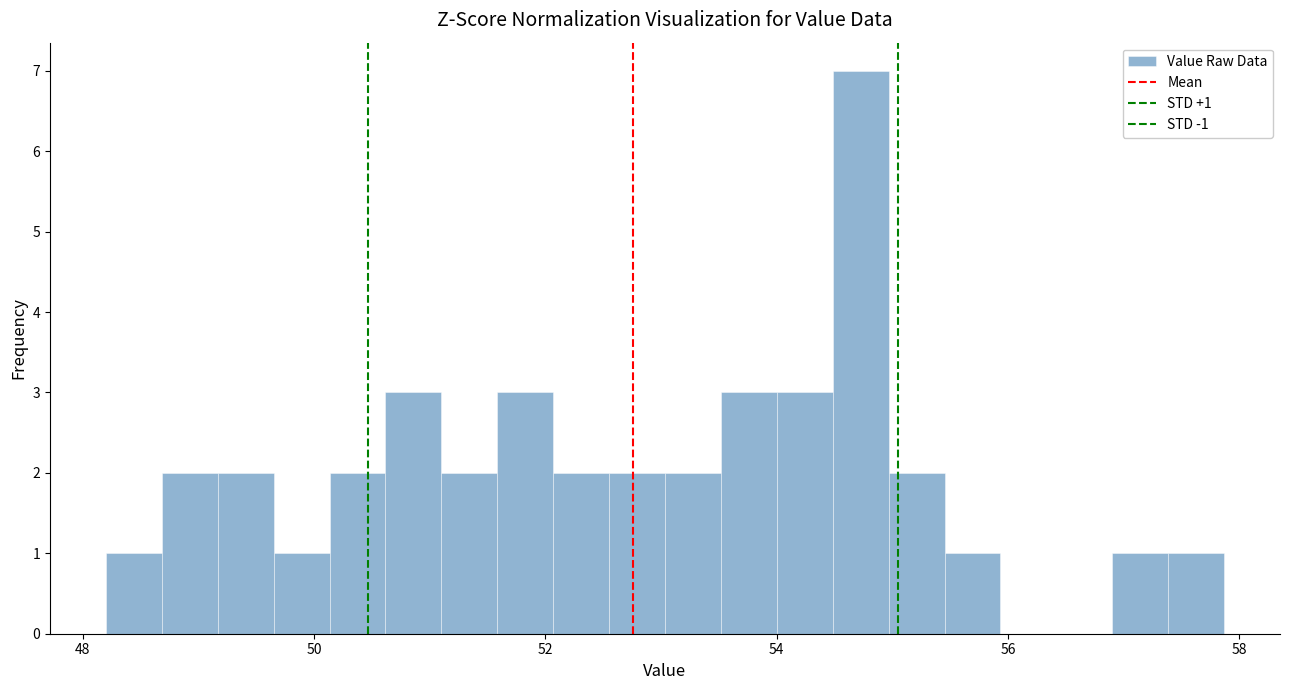

Read against the x-axis, roughly where is the centre of the tallest bar?

54.8